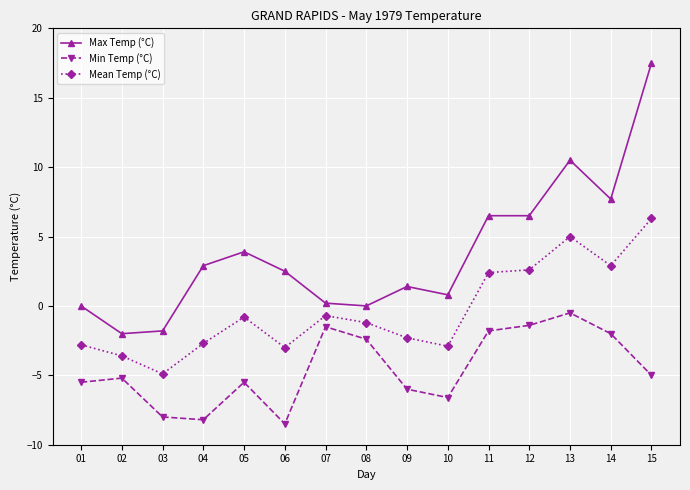

True or false: Mean Temp (°C) and Max Temp (°C) cross at least once.

False